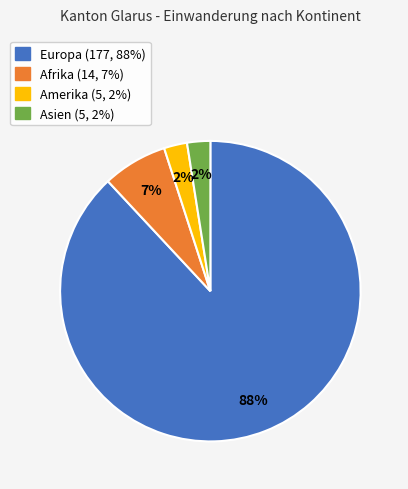

Which has a higher value, Afrika or Amerika?

Afrika